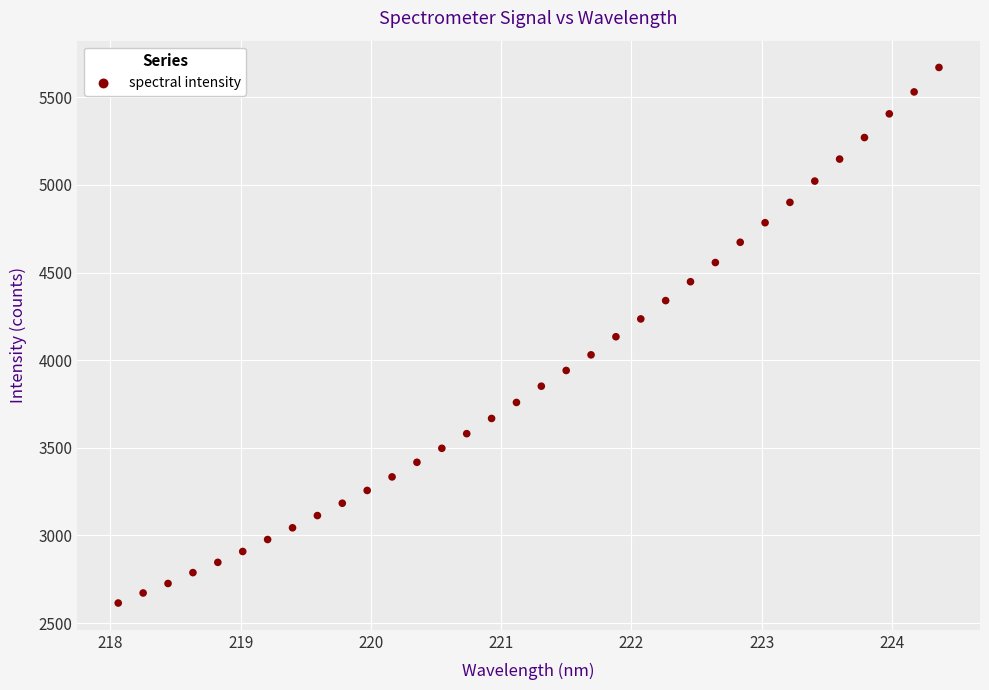

What is the range of X values (max minus min)?

6.3